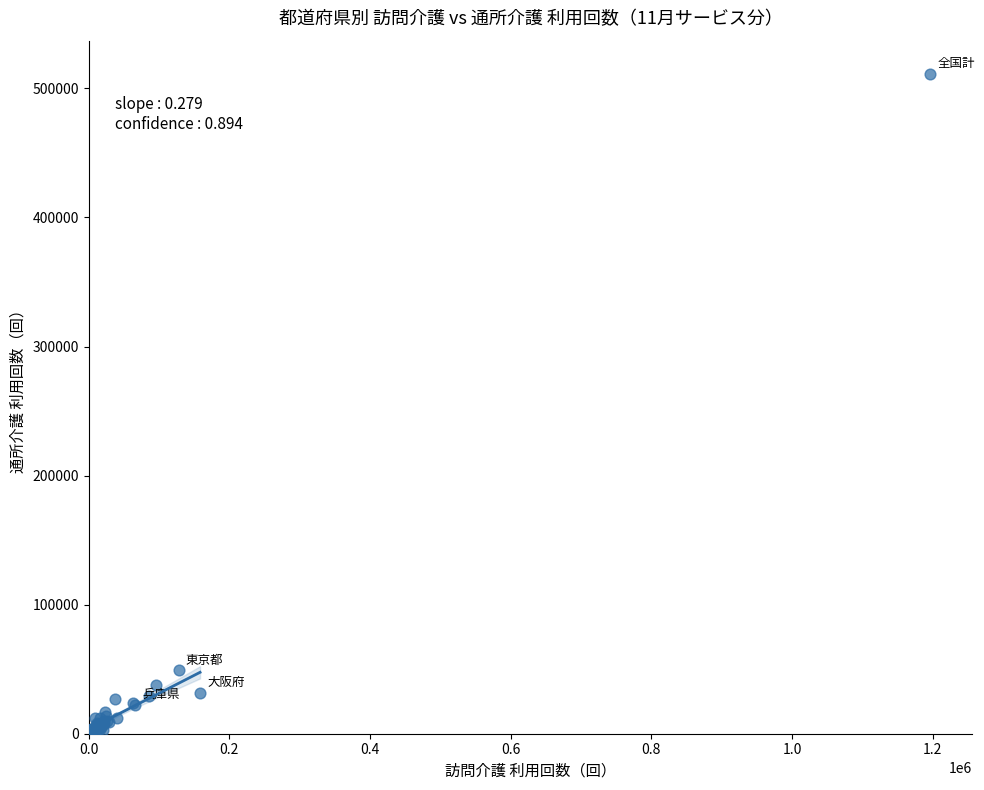

What Y value in the scatter plot is closest to 256660?

49071